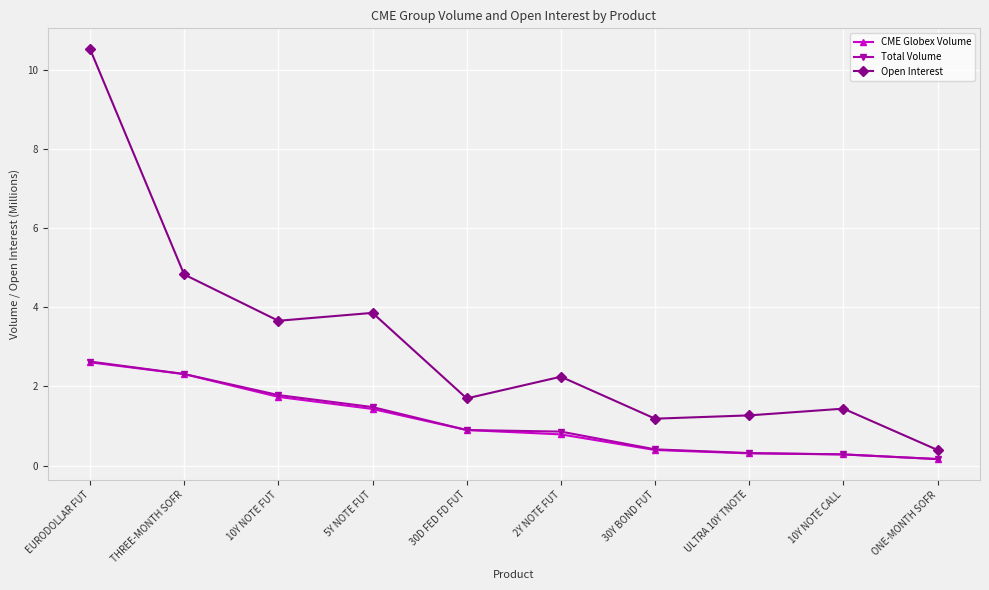

What is the difference between the maximum and minimum values in the Total Volume series?

2.5